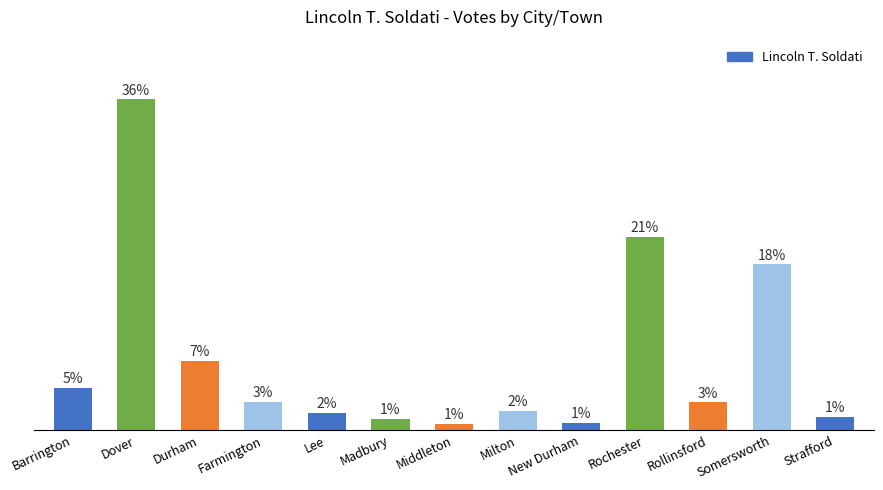

Are the bars horizontal?

No